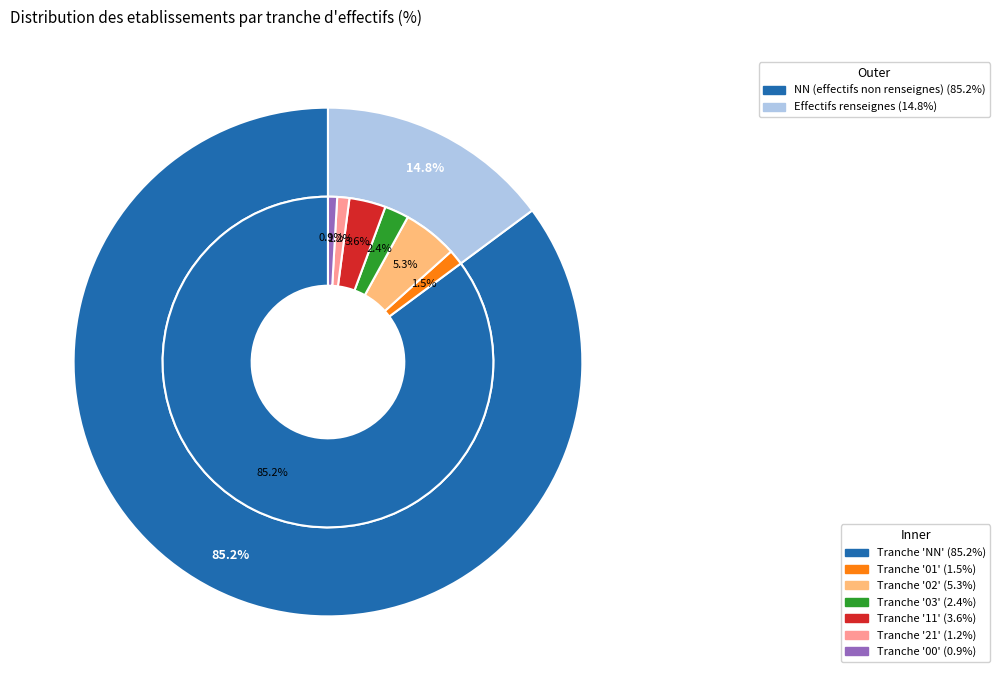

Between 11 and 00, which is larger?

11